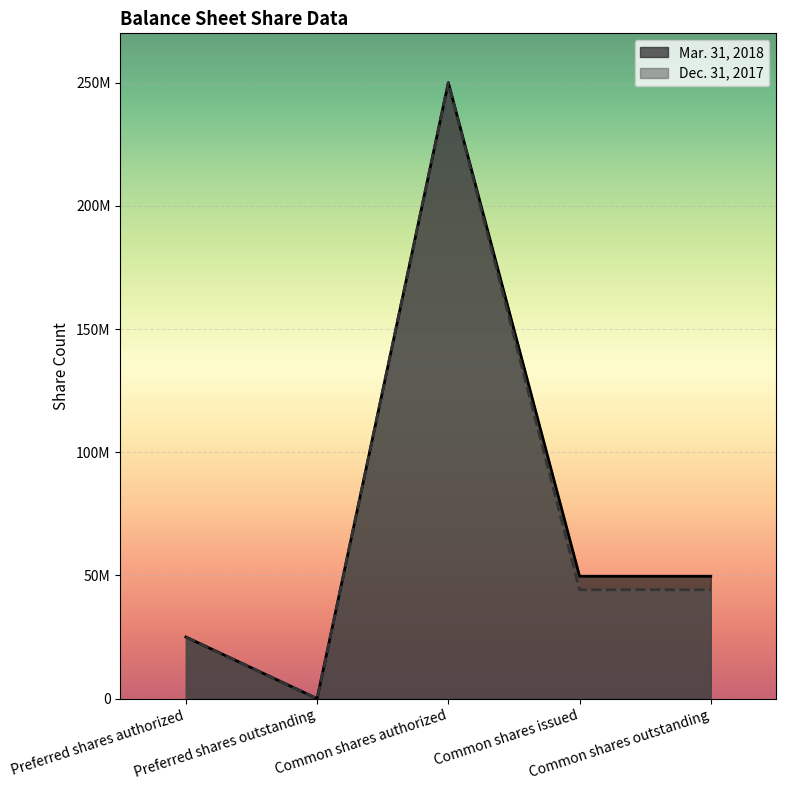

At how many categories does at least one series exceed 120253857?

1